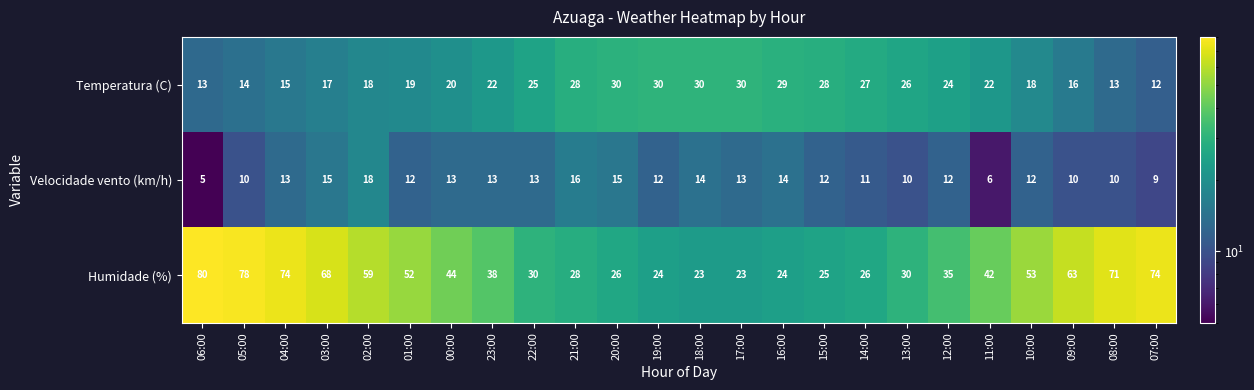

What is the sum of the Velocidade vento (km/h) values at 21:00 and 17:00?

29